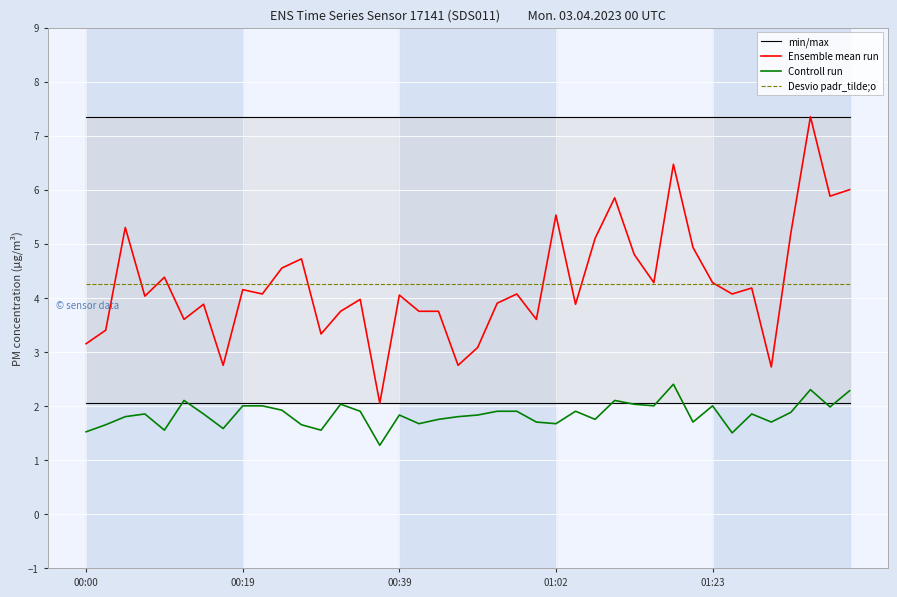

True or false: Ensemble mean run and Controll run cross at least once.

False